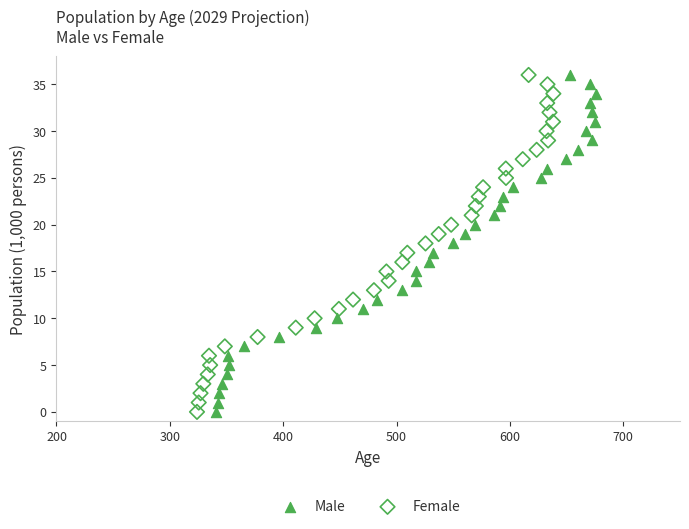

What are all the series names shown in the legend?

Male, Female